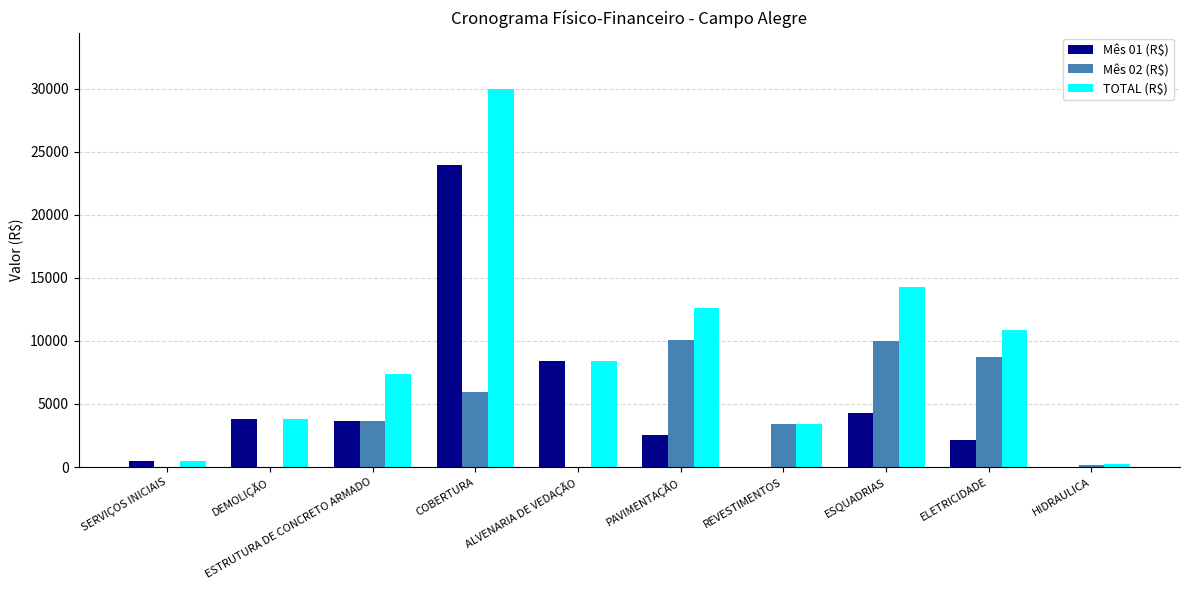

What is the spread (max minus min) of values at ESQUADRIAS?

9983.0